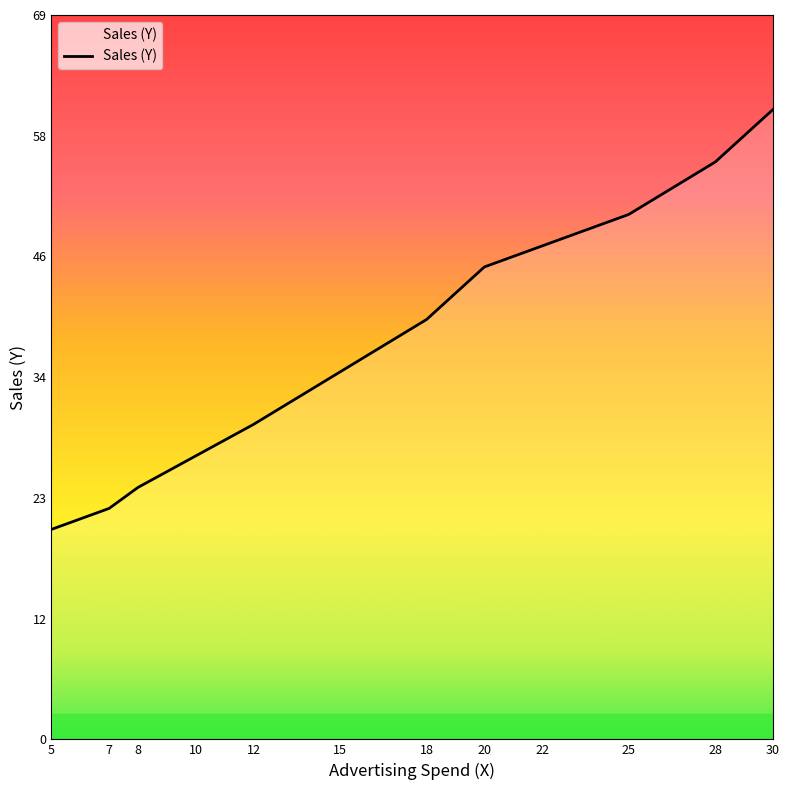

True or false: the data shows 27 at 10.

True